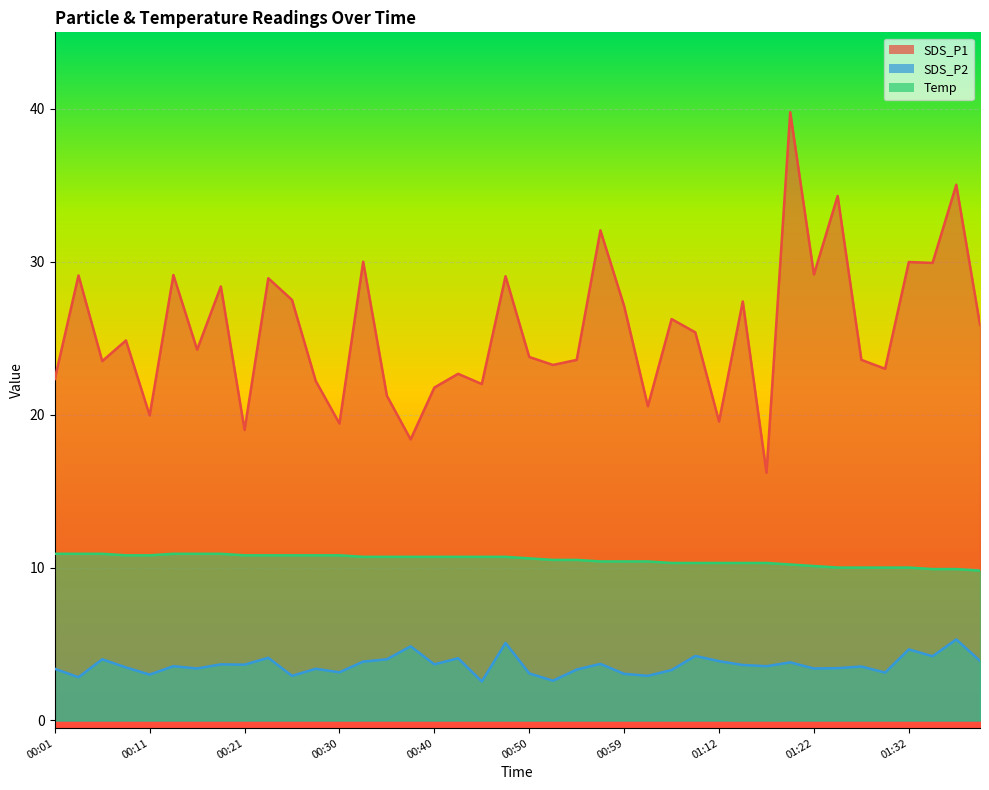

At which label does SDS_P2 first exceed 3?

00:01